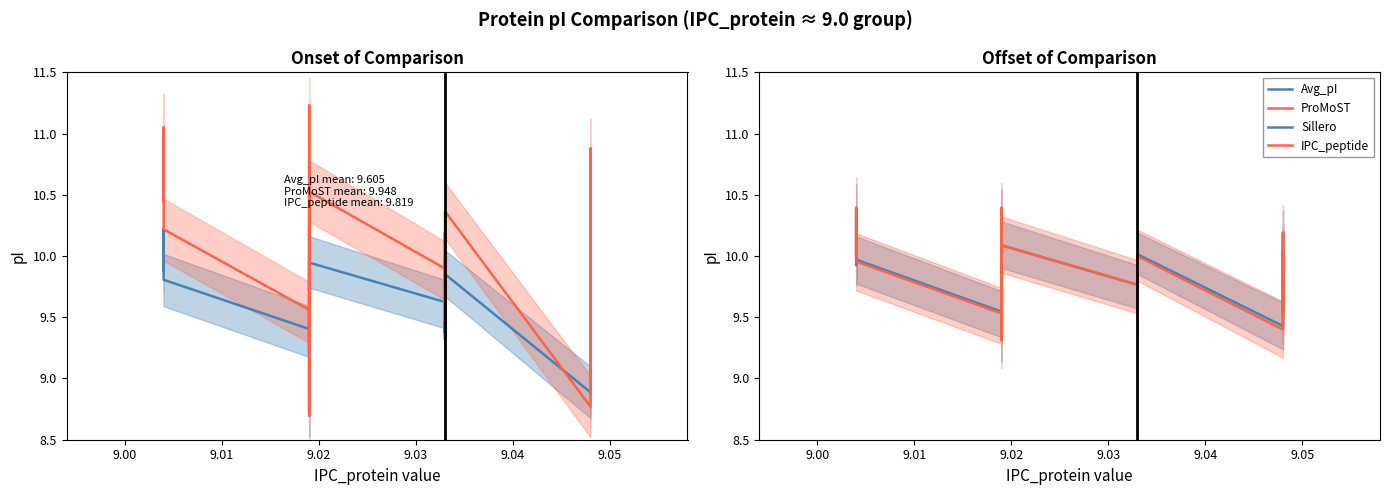

What is the difference between the highest and lowest values at 9.02?

0.4